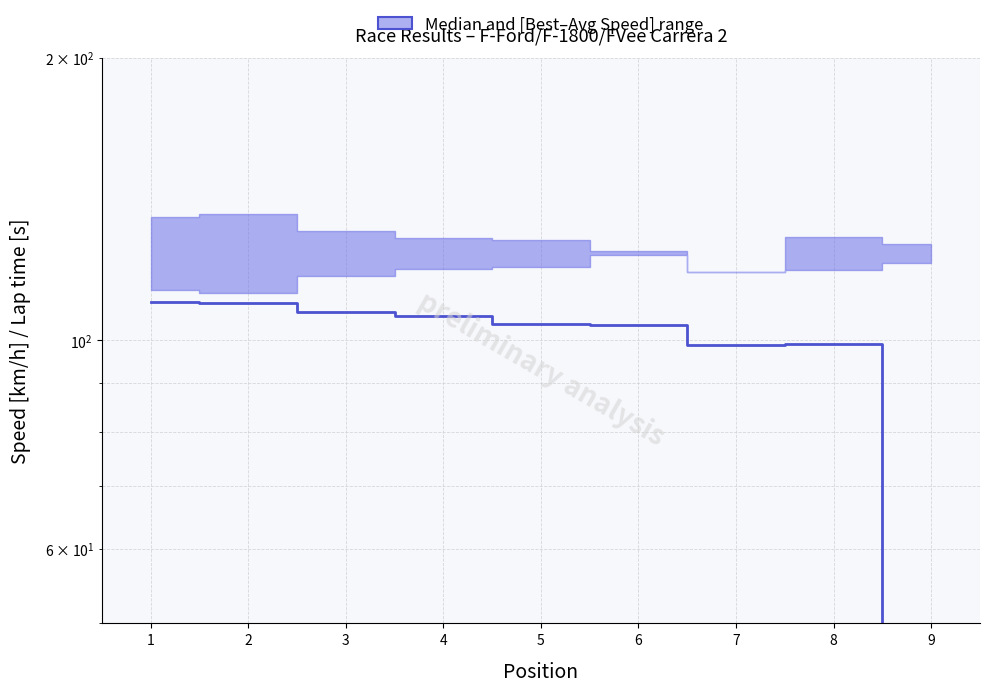

Does the chart display data point markers on the line(s)?

No